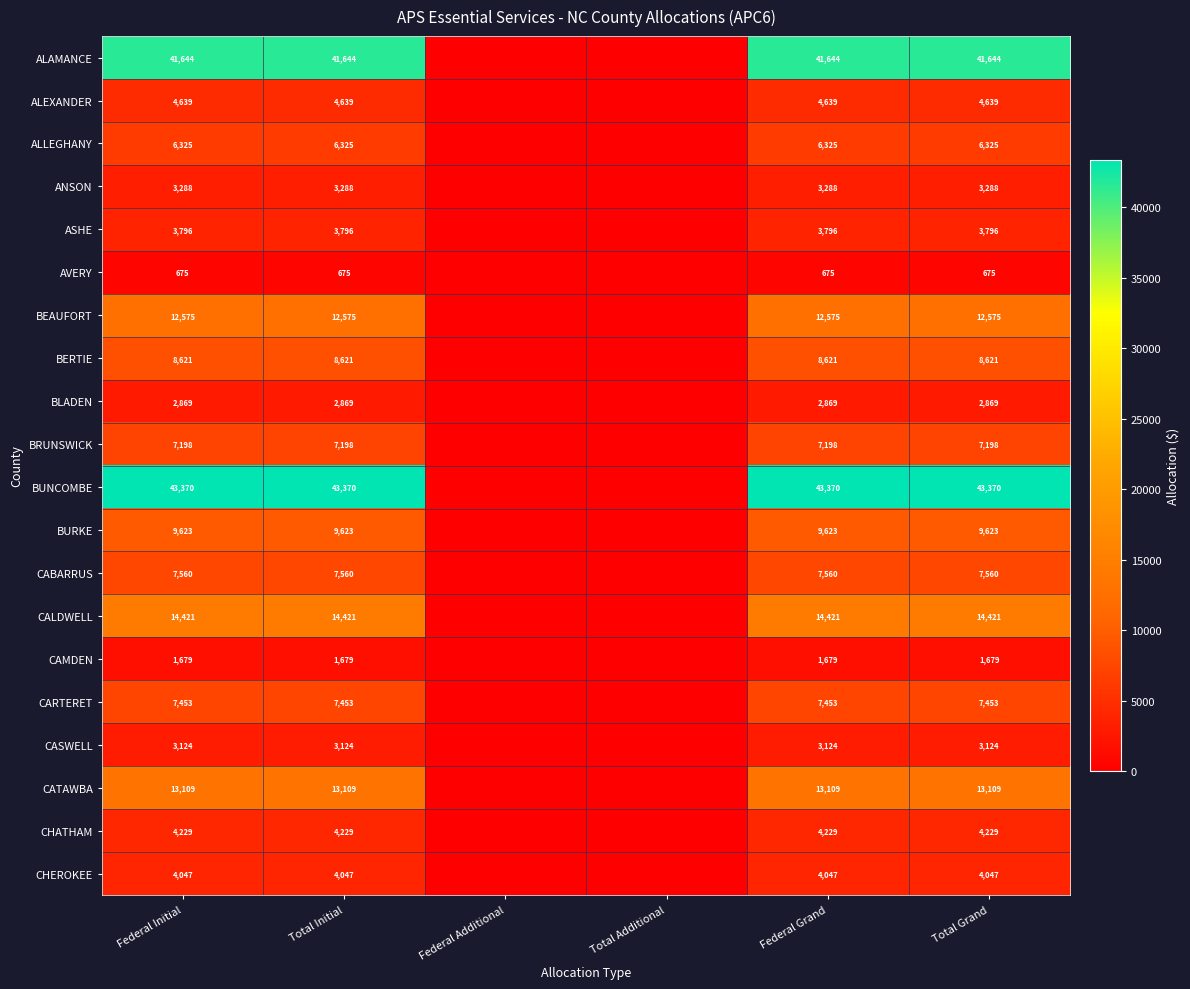

Is the value of ASHE at Federal Grand greater than the value of AVERY at Federal Initial?

Yes